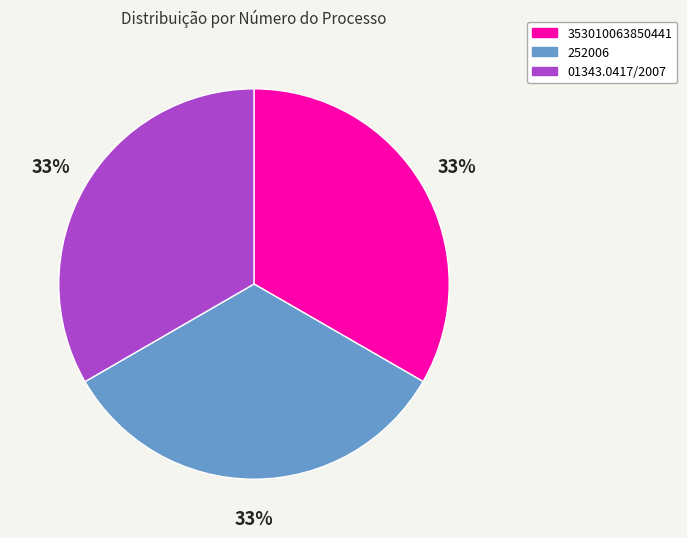

The 353010063850441 slice represents 33% of the pie. True or false?

True